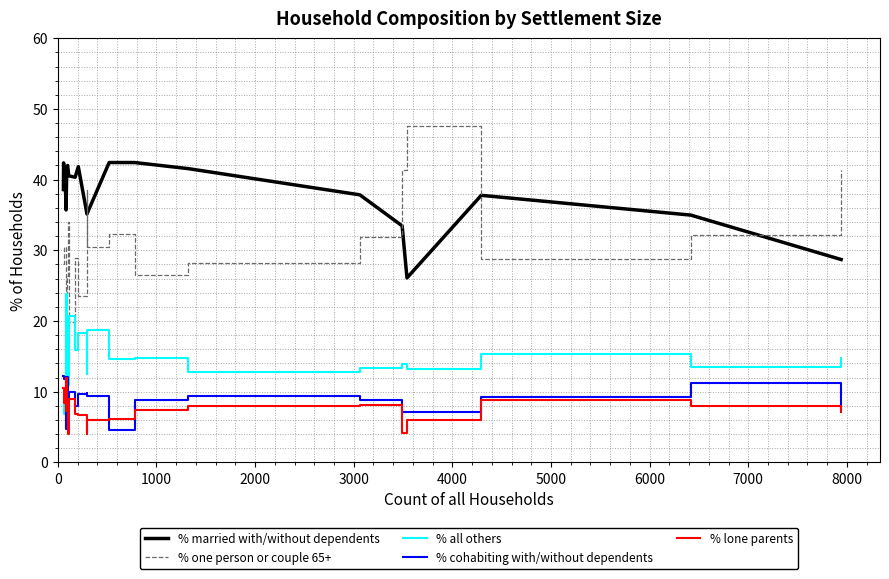

Which series has the largest range (max minus min)?

% one person or couple 65+